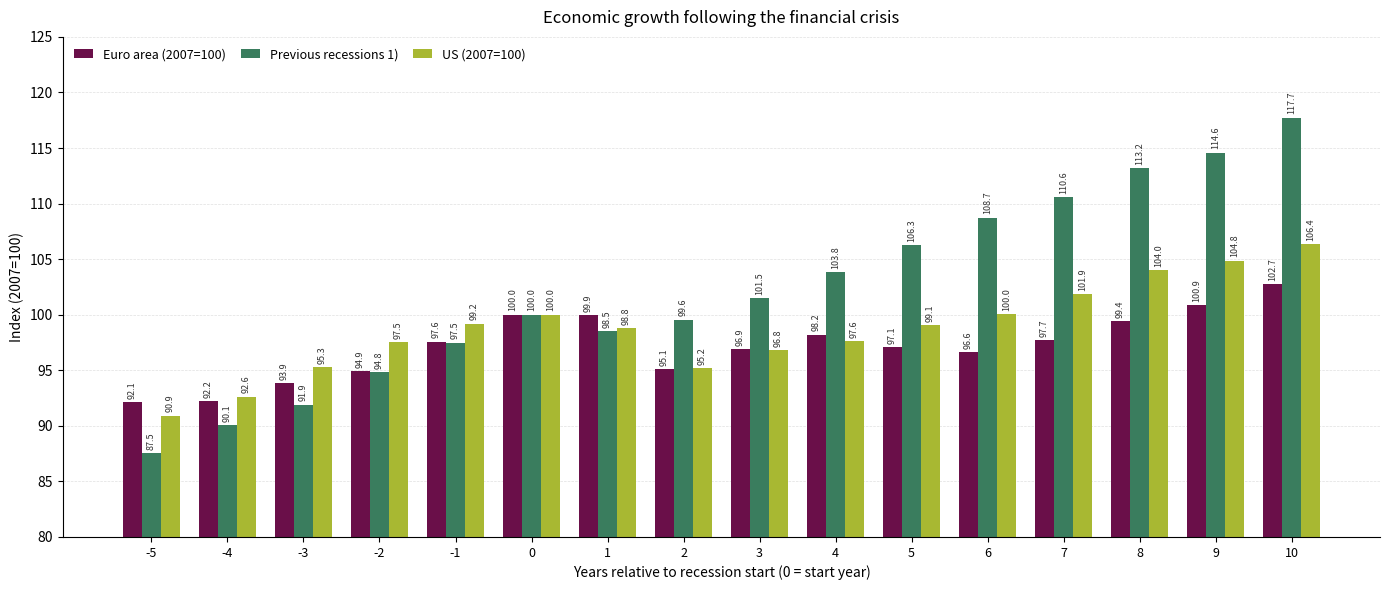

Rank the series at 8 from highest to lowest value.

Previous recessions 1), US (2007=100), Euro area (2007=100)